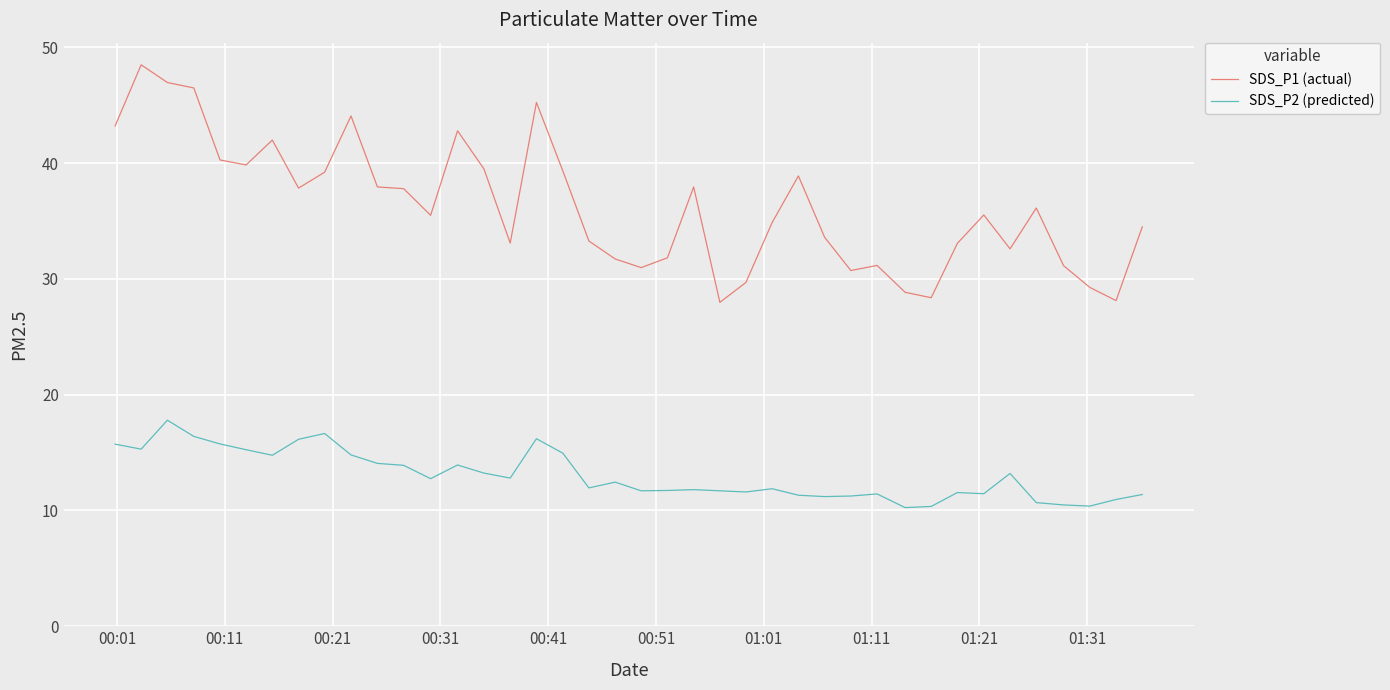

What is the difference between the maximum and minimum values in the SDS_P1 (actual) series?

20.5